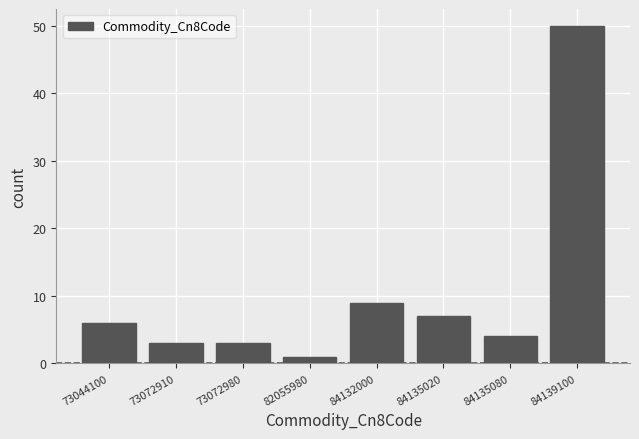

Reading right to left, extract all data points from this chart.

50	4	7	9	1	3	3	6